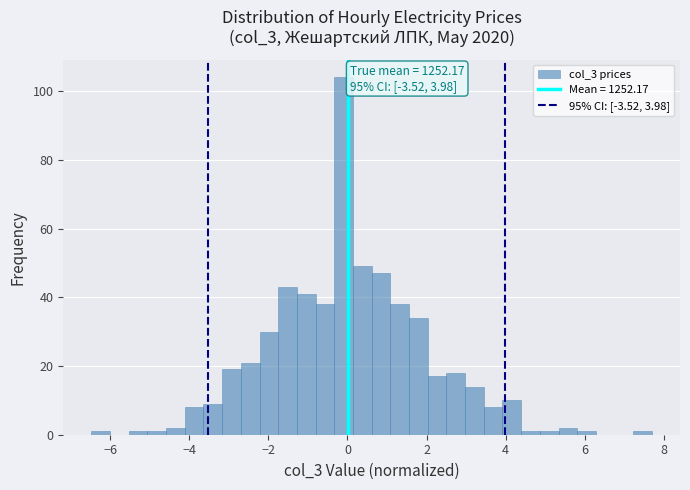

Around what value on the x-axis is the tallest bar? Give the approximate position of its centre, as read against the axis.

0.0